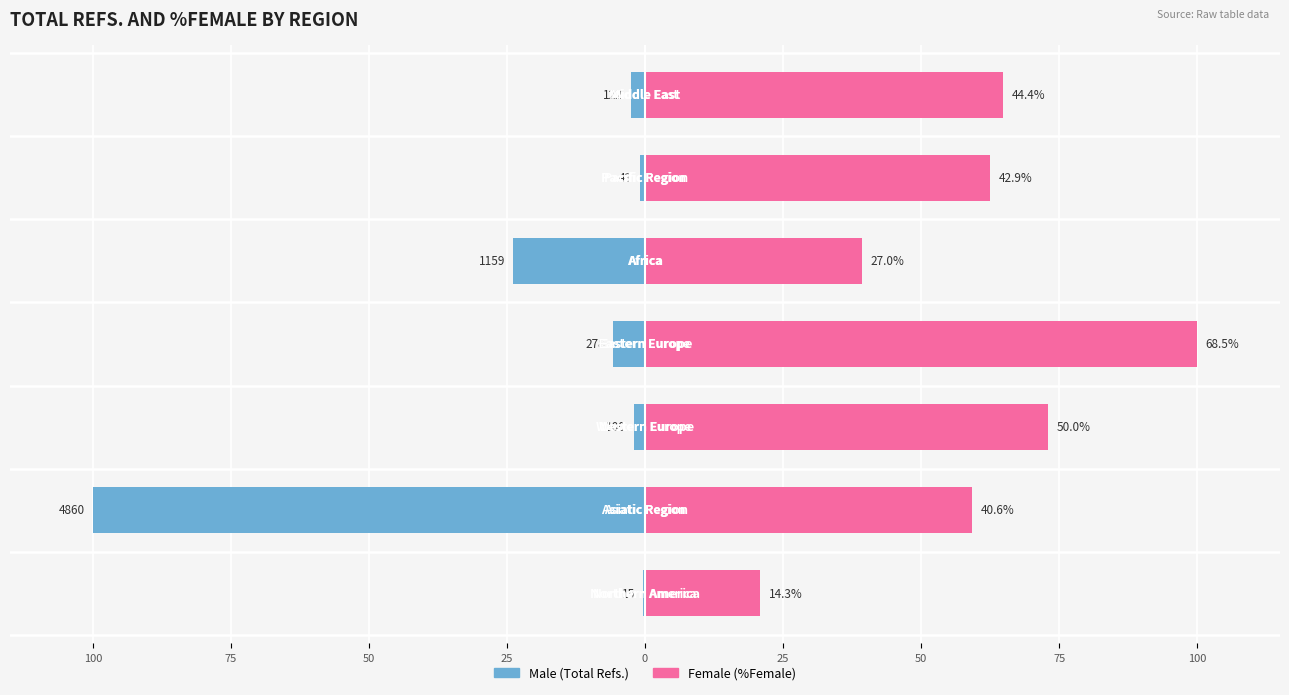

Which series has the largest range (max minus min)?

Male (Total Refs.)